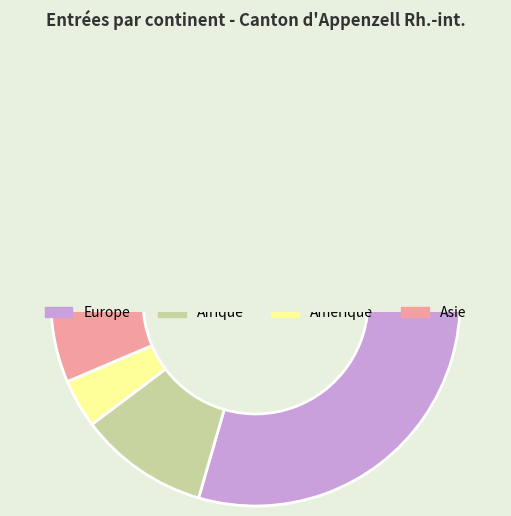

Which has a higher value, Océanie or Europe?

Europe